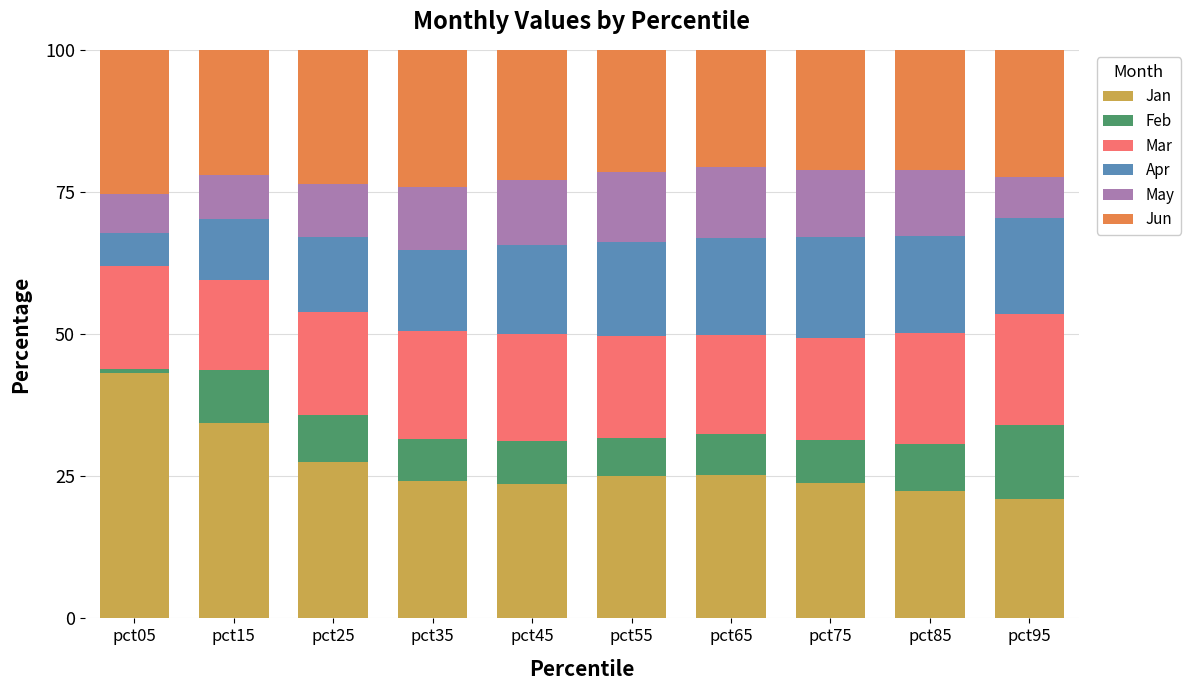

The Jan series shows 24.2 at pct35. True or false?

True